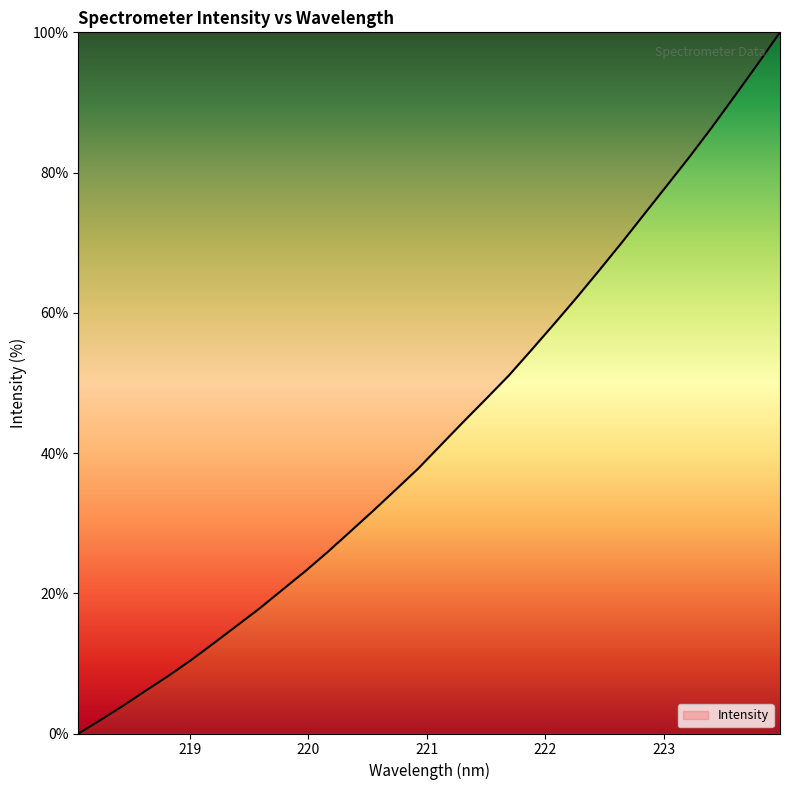

What is the sum of all values?

1382.8